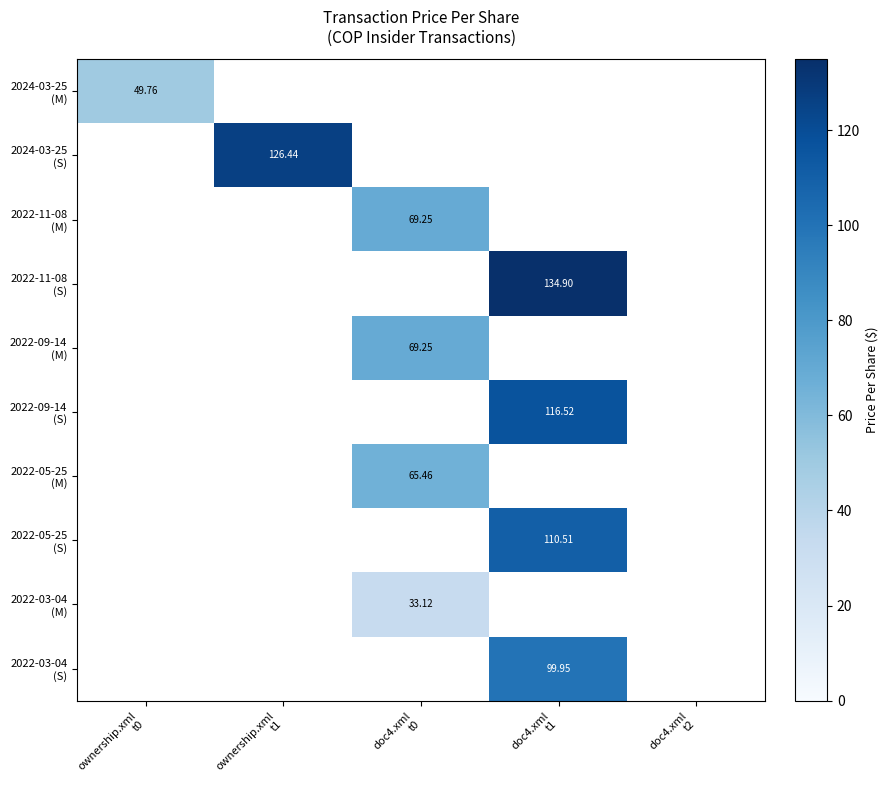

What is the sum of all 2022-05-25 (M) values?

65.5